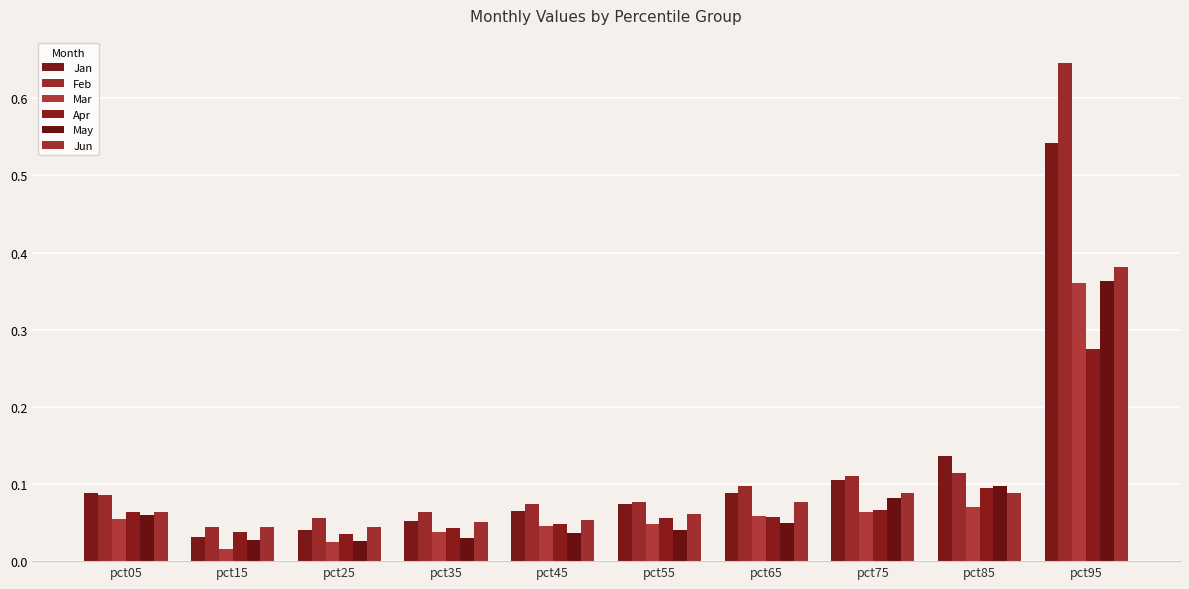

Does the chart contain stacked bars?

No